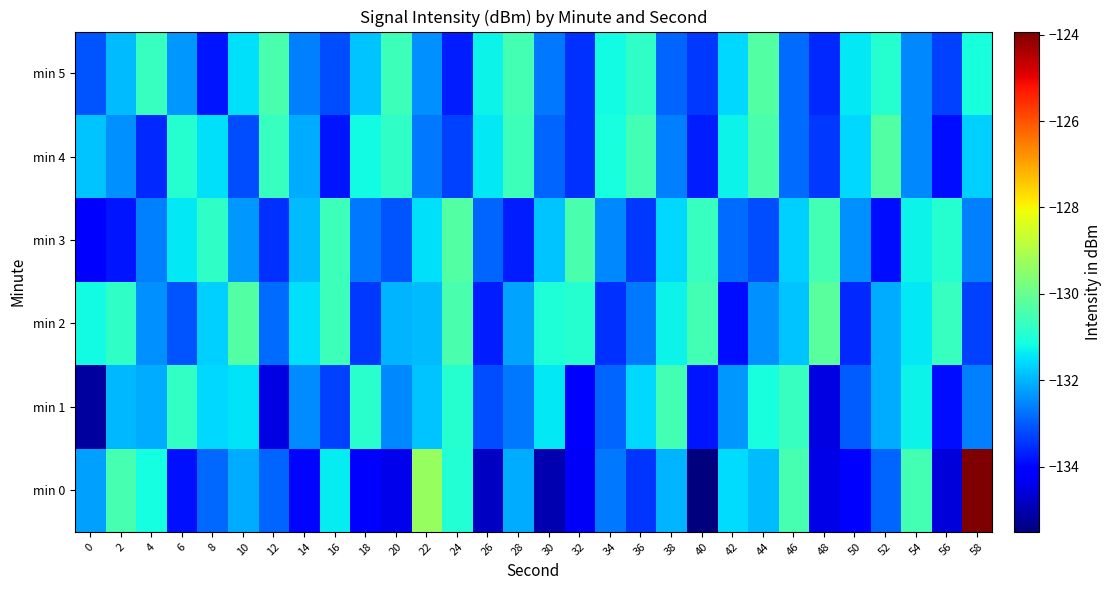

Reading left to right, extract all data points from this chart.

min 0: 0=-132.2	2=-130.5	4=-131.1	6=-133.9	8=-132.8	10=-132.1	12=-132.9	14=-134.0	16=-131.4	18=-134.0	20=-134.4	22=-129.3	24=-131.0	26=-134.8	28=-132.1	30=-135.0	32=-134.3	34=-132.7	36=-133.5	38=-132.0	40=-135.5	42=-131.5	44=-131.9	46=-130.5	48=-134.4	50=-134.1	52=-132.9	54=-130.5	56=-134.6	58=-123.9
min 1: 0=-135.2	2=-132.0	4=-132.1	6=-130.7	8=-131.6	10=-131.5	12=-134.5	14=-132.5	16=-133.3	18=-130.9	20=-132.5	22=-131.8	24=-130.9	26=-133.2	28=-132.7	30=-131.4	32=-134.1	34=-132.9	36=-131.6	38=-130.5	40=-133.8	42=-132.3	44=-131.1	46=-130.7	48=-134.5	50=-133.0	52=-132.1	54=-131.3	56=-133.9	58=-132.6
min 2: 0=-131.2	2=-130.8	4=-132.4	6=-133.1	8=-131.7	10=-130.3	12=-132.8	14=-131.5	16=-130.6	18=-133.4	20=-132.0	22=-131.9	24=-130.4	26=-133.7	28=-132.2	30=-131.0	32=-130.9	34=-133.5	36=-132.7	38=-131.3	40=-130.5	42=-133.9	44=-132.4	46=-131.8	48=-130.2	50=-133.6	52=-132.1	54=-131.4	56=-130.7	58=-133.3
min 3: 0=-134.2	2=-133.8	4=-132.6	6=-131.4	8=-130.8	10=-132.3	12=-133.5	14=-131.9	16=-130.6	18=-132.7	20=-133.1	22=-131.5	24=-130.3	26=-132.9	28=-133.7	30=-131.8	32=-130.4	34=-132.5	36=-133.4	38=-131.6	40=-130.7	42=-132.8	44=-133.2	46=-131.7	48=-130.5	50=-132.4	52=-133.9	54=-131.3	56=-130.9	58=-132.6
min 4: 0=-131.8	2=-132.4	4=-133.6	6=-130.9	8=-131.5	10=-133.2	12=-130.7	14=-132.1	16=-133.8	18=-131.2	20=-130.8	22=-132.7	24=-133.3	26=-131.4	28=-130.6	30=-132.9	32=-133.5	34=-131.1	36=-130.5	38=-132.6	40=-133.7	42=-131.3	44=-130.4	46=-132.8	48=-133.4	50=-131.6	52=-130.3	54=-132.5	56=-133.9	58=-131.7
min 5: 0=-133.1	2=-131.9	4=-130.7	6=-132.3	8=-133.8	10=-131.5	12=-130.4	14=-132.6	16=-133.2	18=-131.8	20=-130.6	22=-132.4	24=-133.7	26=-131.3	28=-130.5	30=-132.7	32=-133.5	34=-131.2	36=-130.8	38=-132.9	40=-133.4	42=-131.6	44=-130.3	46=-132.8	48=-133.6	50=-131.4	52=-130.9	54=-132.5	56=-133.3	58=-131.1